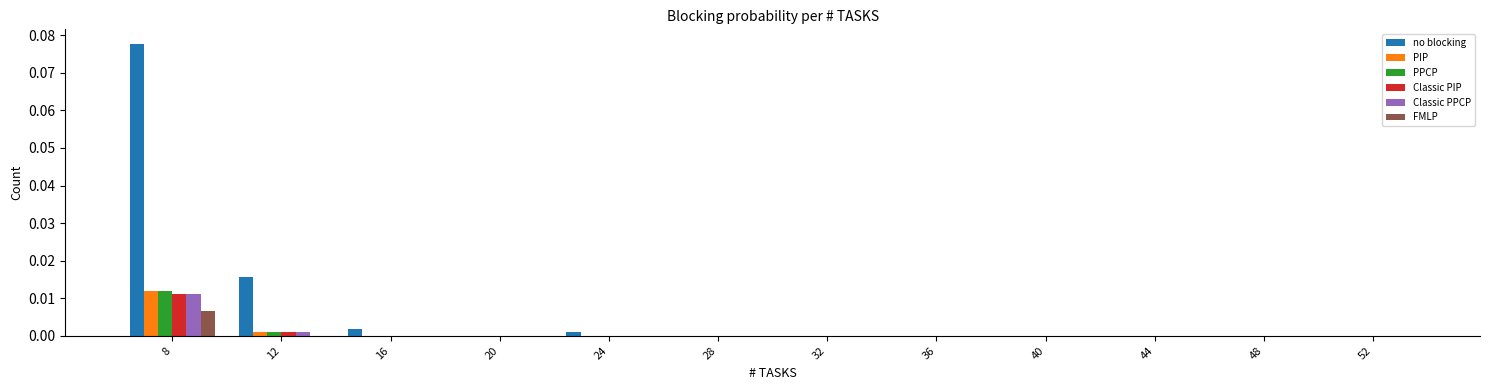

Which series has the largest total across all categories?

no blocking